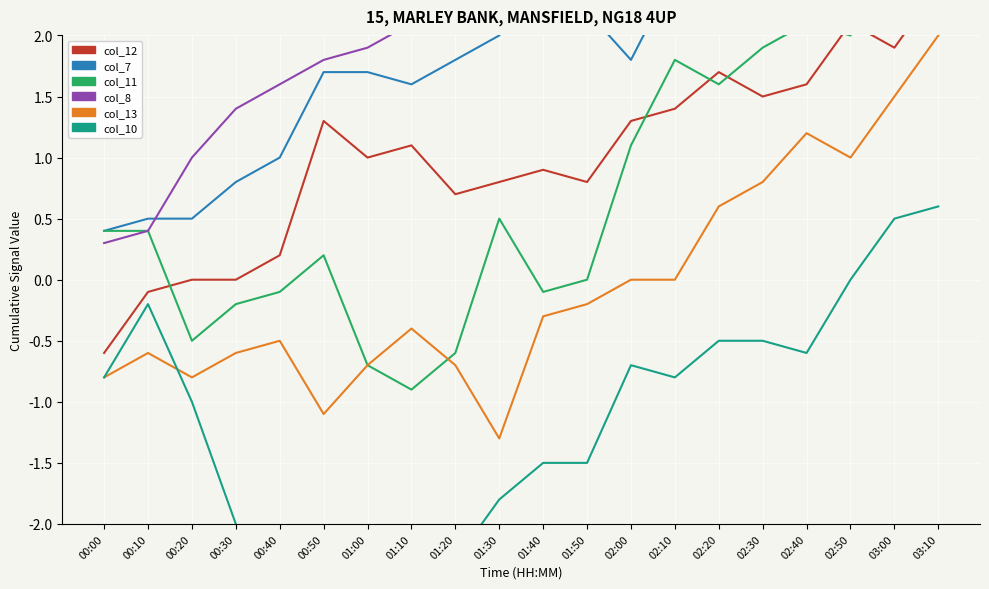

True or false: col_10 and col_12 intersect in this chart.

False